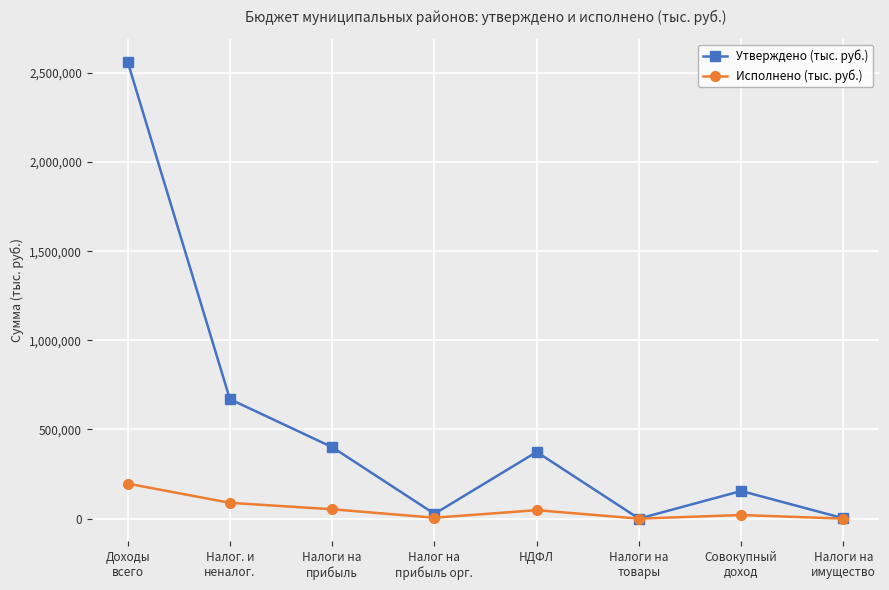

What is the total value across all series at Налоги на
имущество?

1829.0